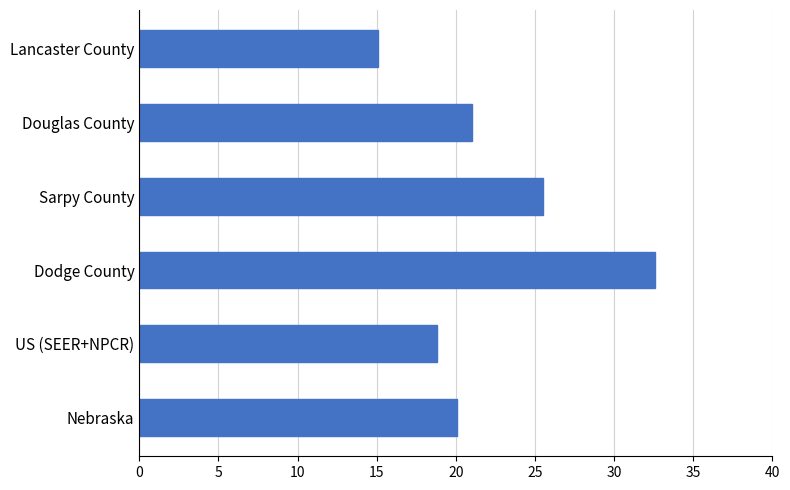

Rank the categories by value from lowest to highest.

Lancaster County, US (SEER+NPCR), Nebraska, Douglas County, Sarpy County, Dodge County